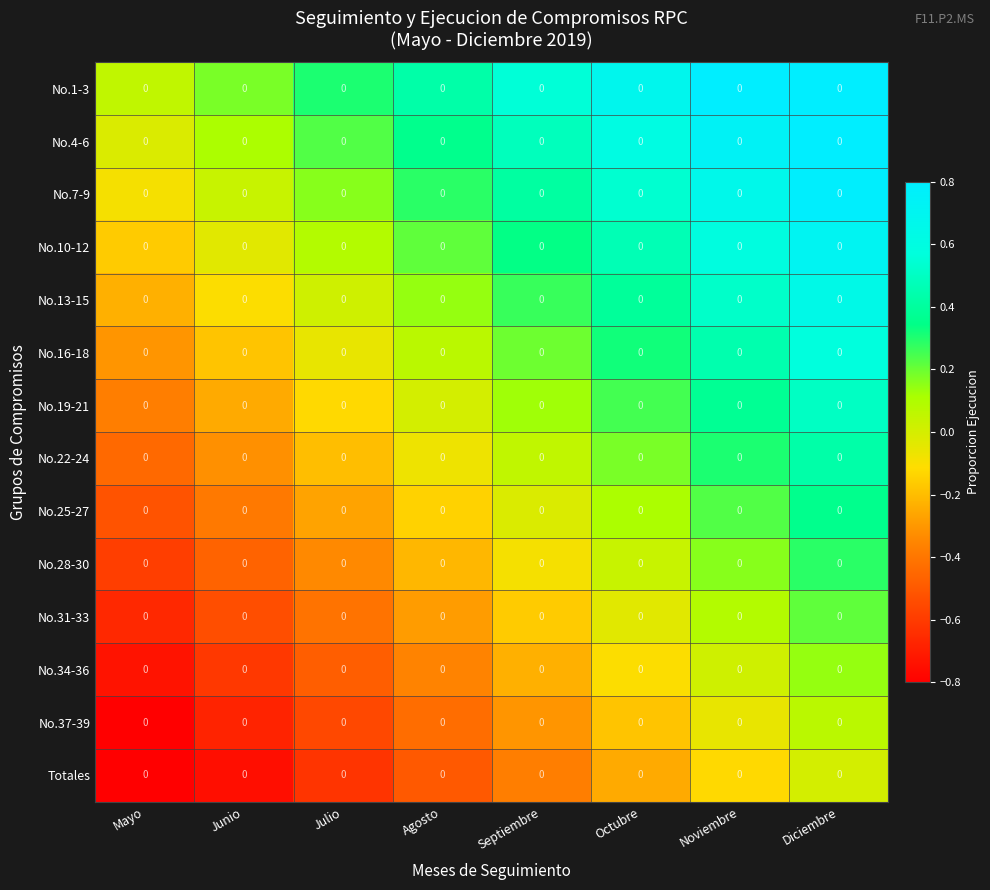

Rank the categories by No.13-15 value from lowest to highest.

Mayo, Junio, Julio, Agosto, Septiembre, Octubre, Noviembre, Diciembre